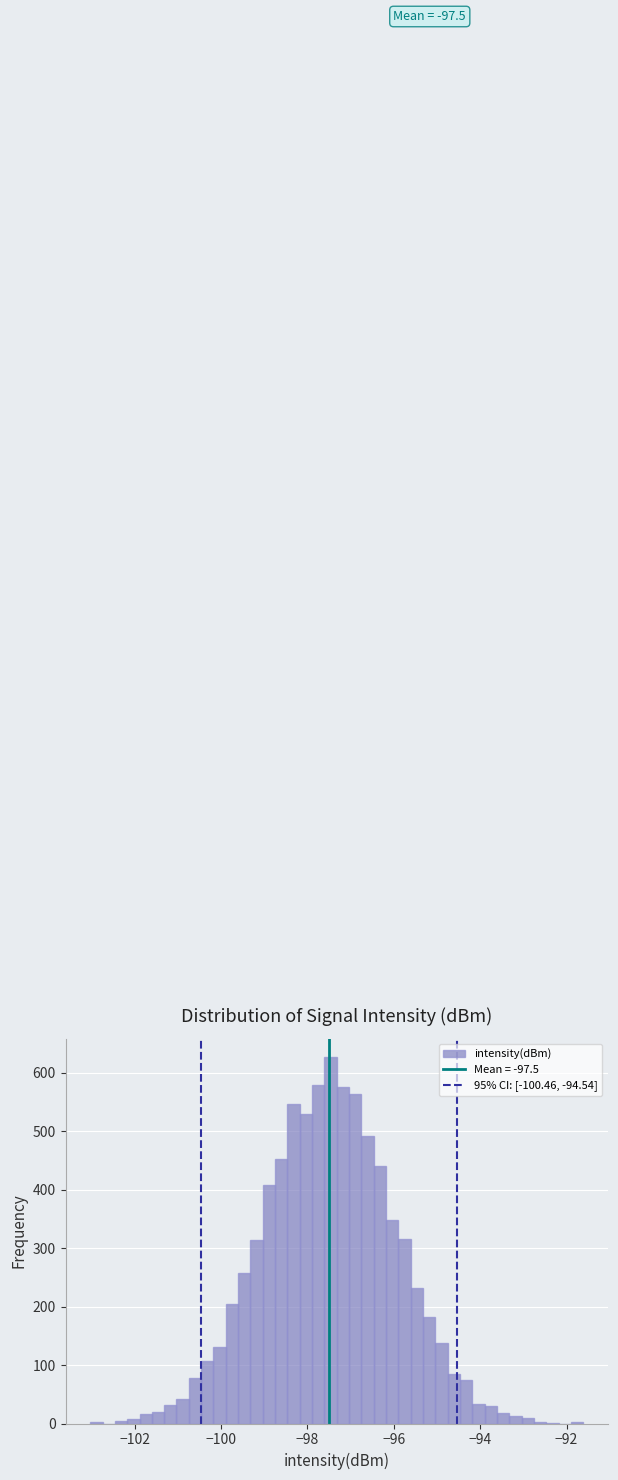

Around what value on the x-axis is the tallest bar? Give the approximate position of its centre, as read against the axis.

-97.4